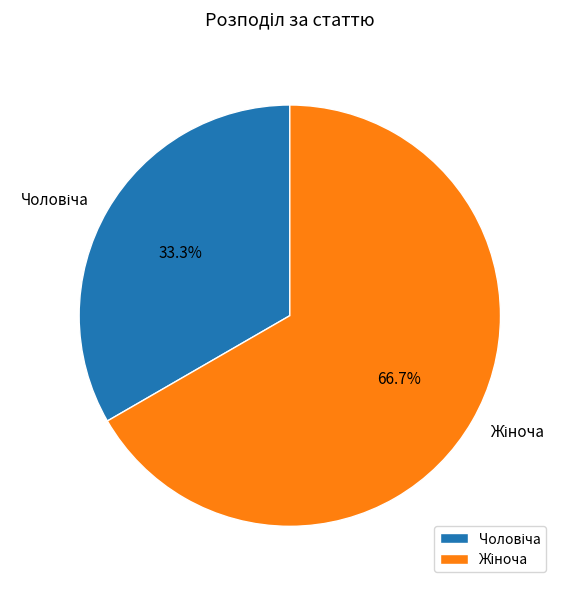

How many segments does this pie chart have?

2